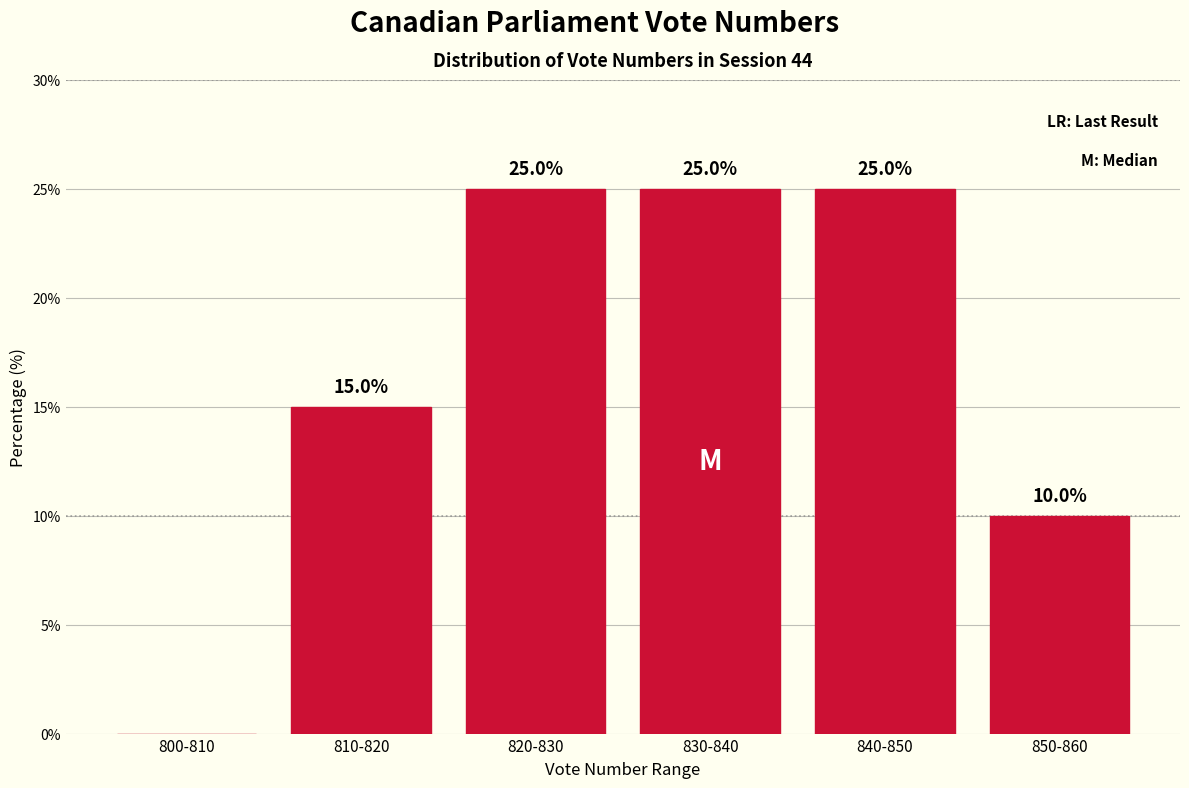

Reading left to right, what are all the values shown in this chart?

800-810=0	810-820=15	820-830=25	830-840=25	840-850=25	850-860=10